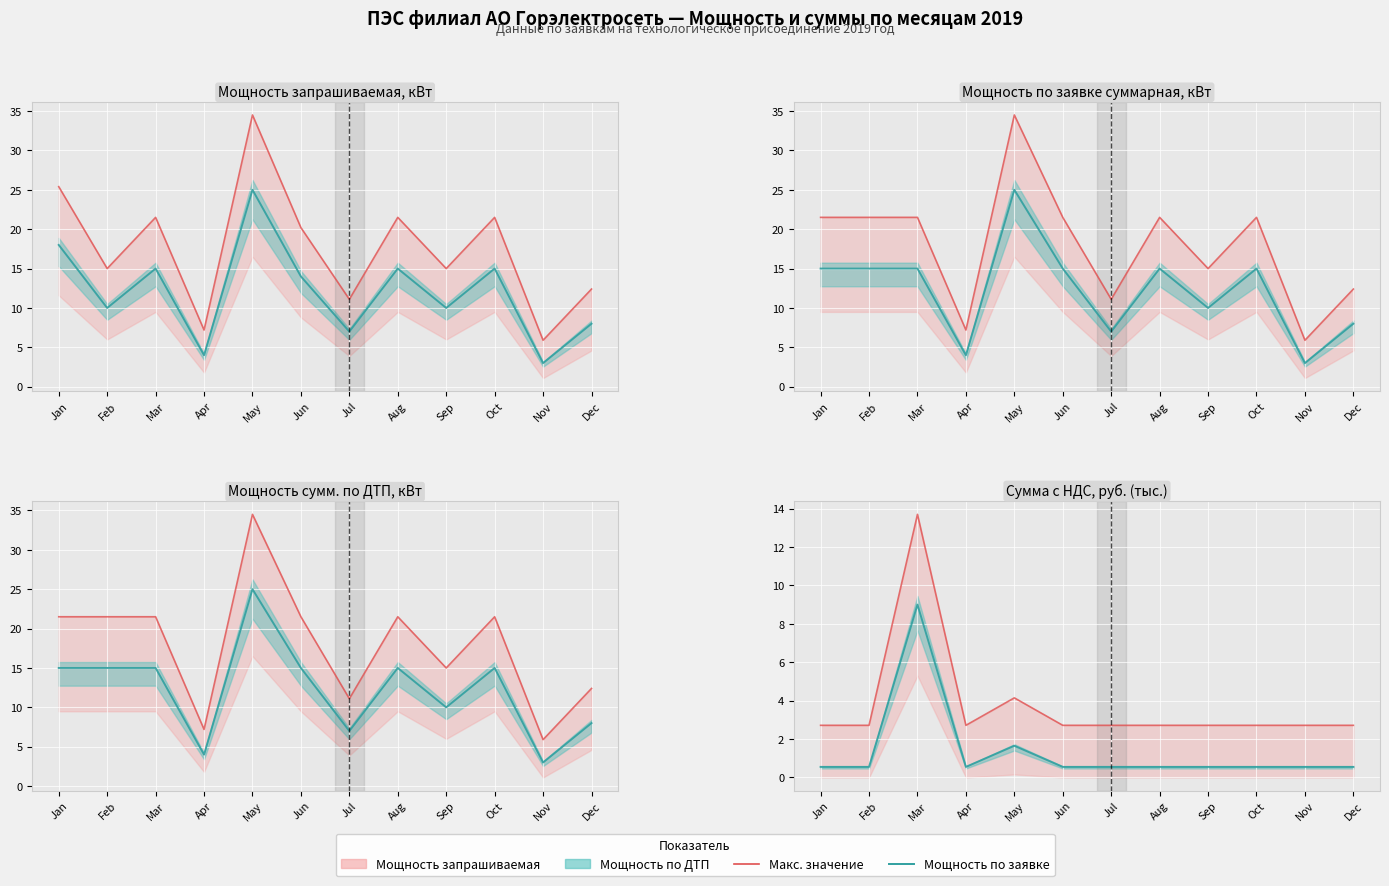

True or false: Макс. мощность and Мощность по заявке cross at least once.

False